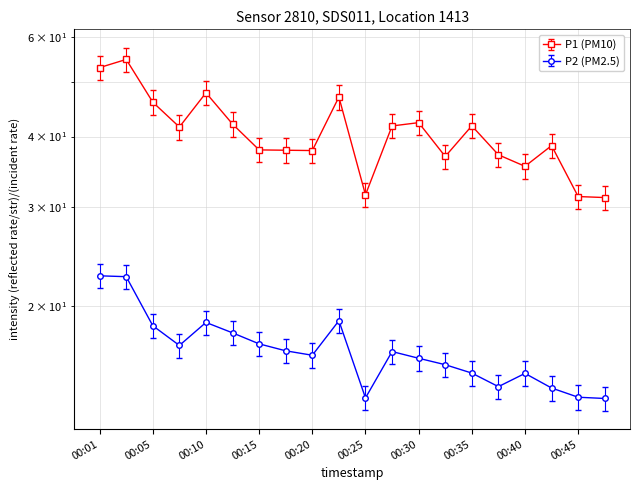

What are all the series names shown in the legend?

P1, P2